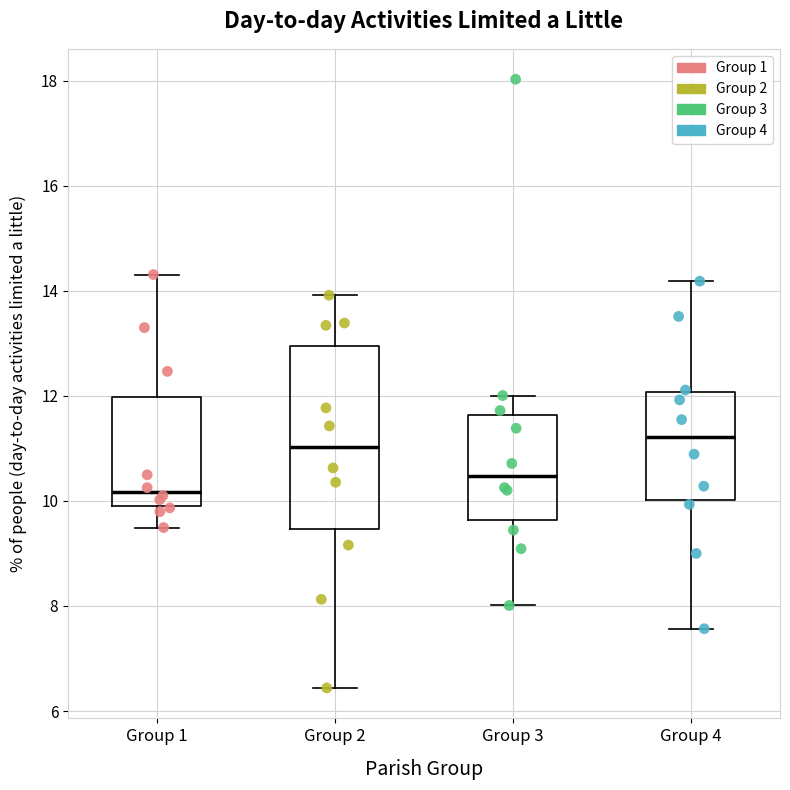

Which box is the tallest, from its lower edge to its upper edge?

Group 2